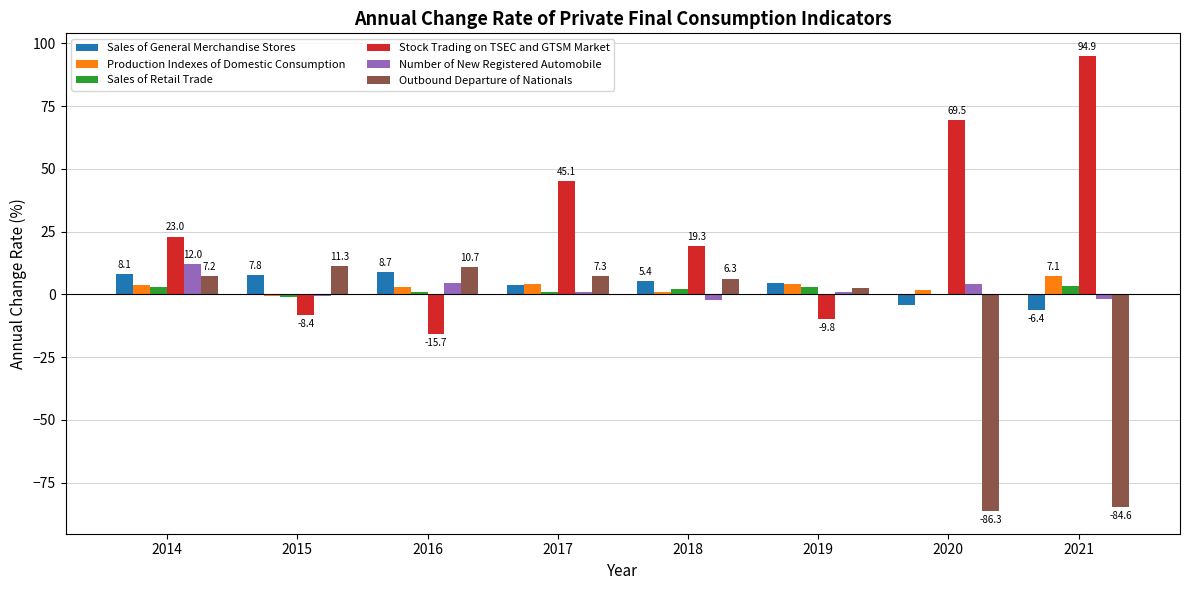

What is the highest value of the Production Indexes of Domestic Consumption series?

7.1